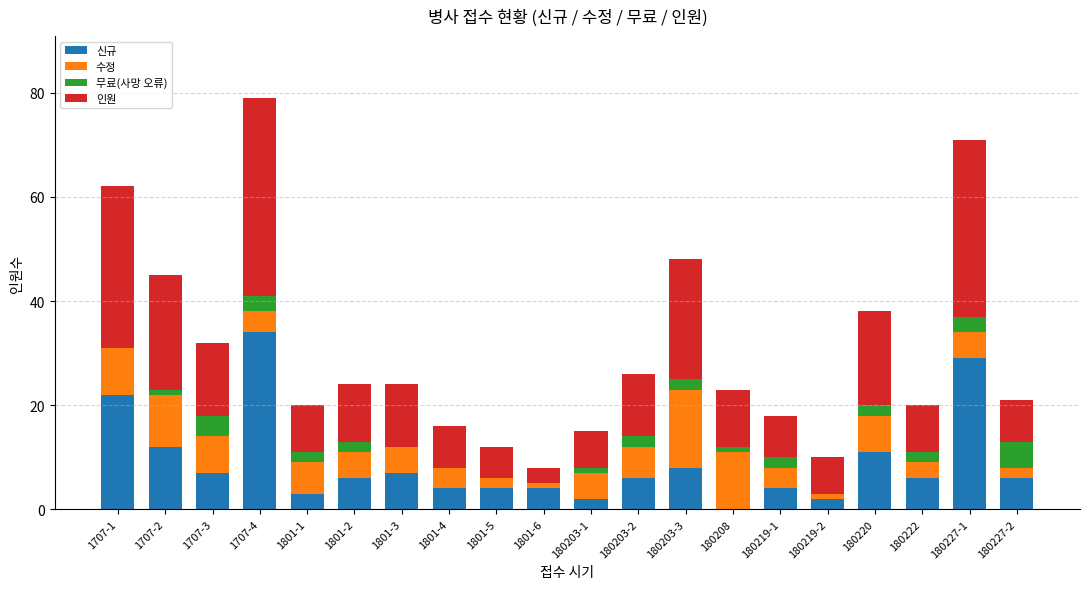

At which category is the sum across all series the highest?

1707-4